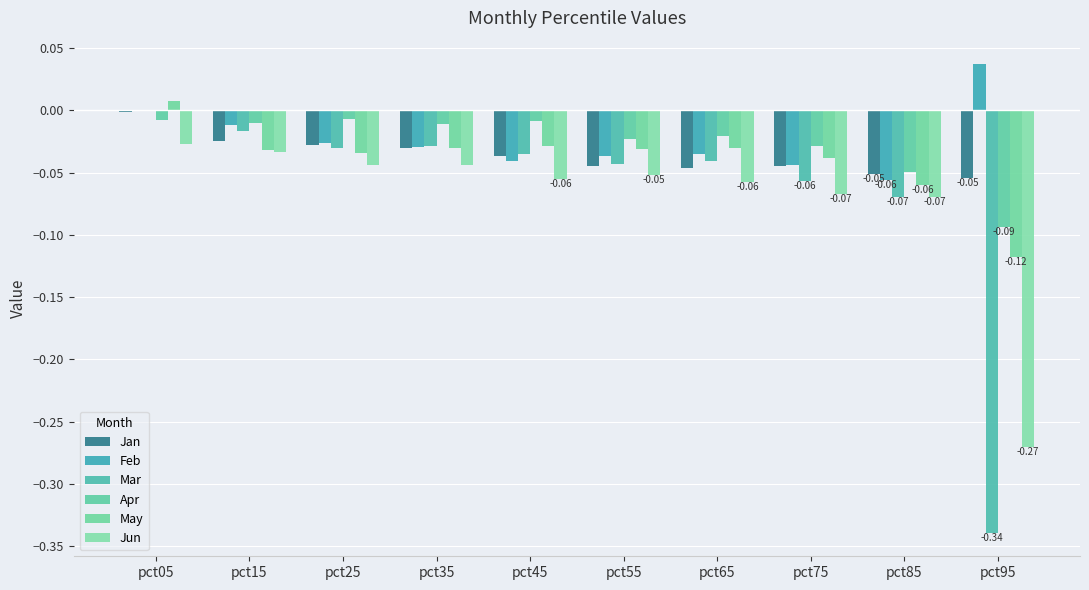

Reading right to left, transcribe all the data shown in this chart.

Jan: -0.1	-0.1	-0.0	-0.0	-0.0	-0.0	-0.0	-0.0	-0.0	-0.0
Feb: 0.0	-0.1	-0.0	-0.0	-0.0	-0.0	-0.0	-0.0	-0.0	0.0
Mar: -0.3	-0.1	-0.1	-0.0	-0.0	-0.0	-0.0	-0.0	-0.0	-0.0
Apr: -0.1	-0.0	-0.0	-0.0	-0.0	-0.0	-0.0	-0.0	-0.0	-0.0
May: -0.1	-0.1	-0.0	-0.0	-0.0	-0.0	-0.0	-0.0	-0.0	0.0
Jun: -0.3	-0.1	-0.1	-0.1	-0.1	-0.1	-0.0	-0.0	-0.0	-0.0